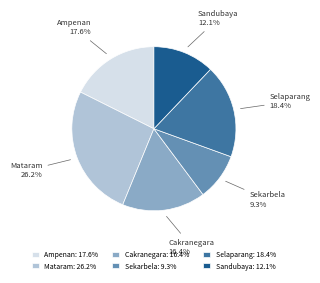

Does any single category account for the majority?

No